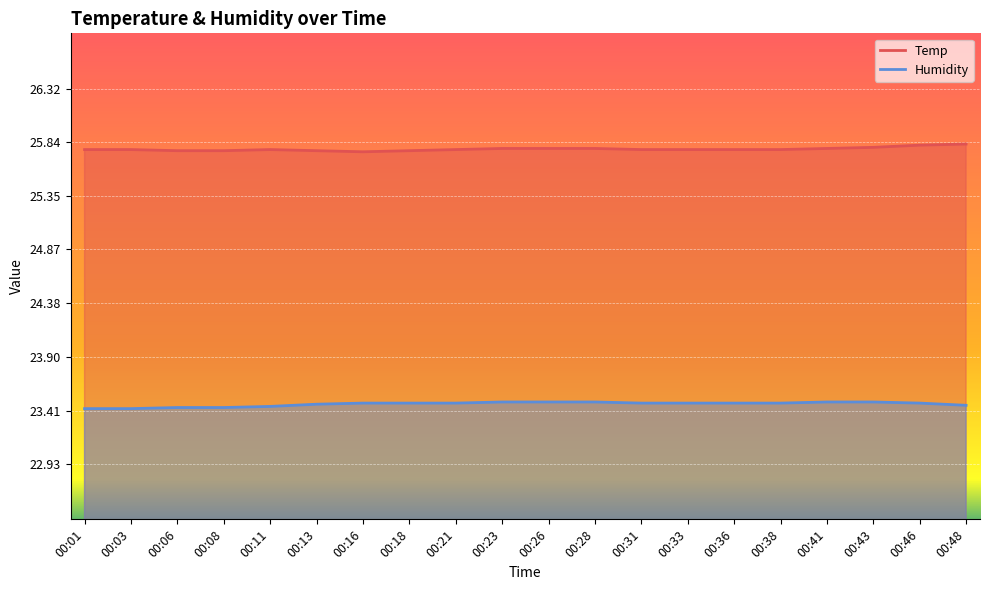

Which category has the lowest value in the Temp series?

00:16